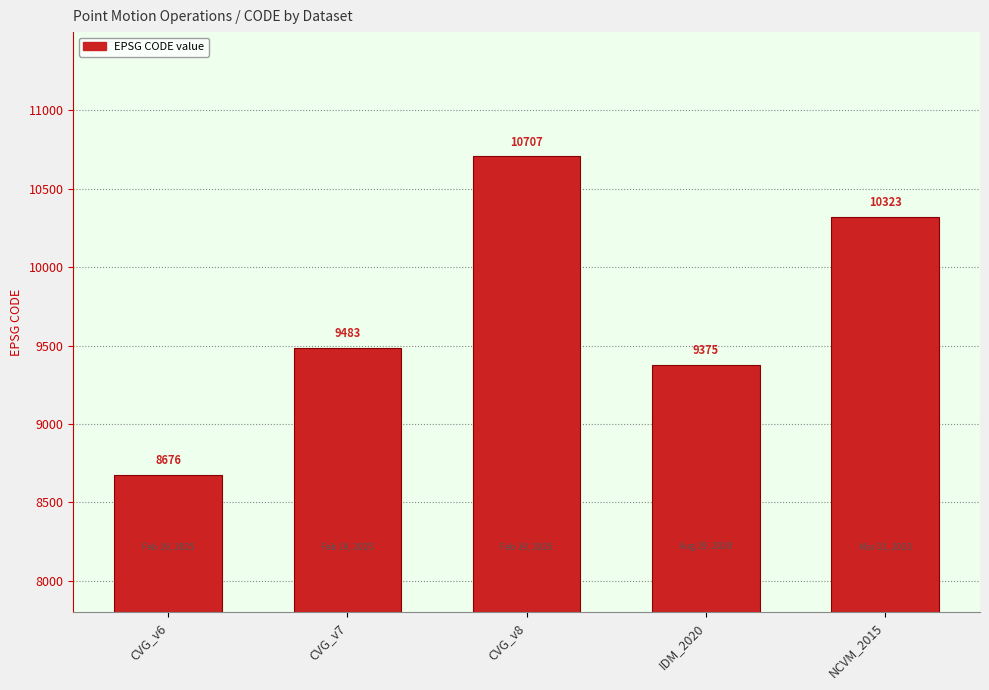

What is the maximum value shown in the chart?

10707